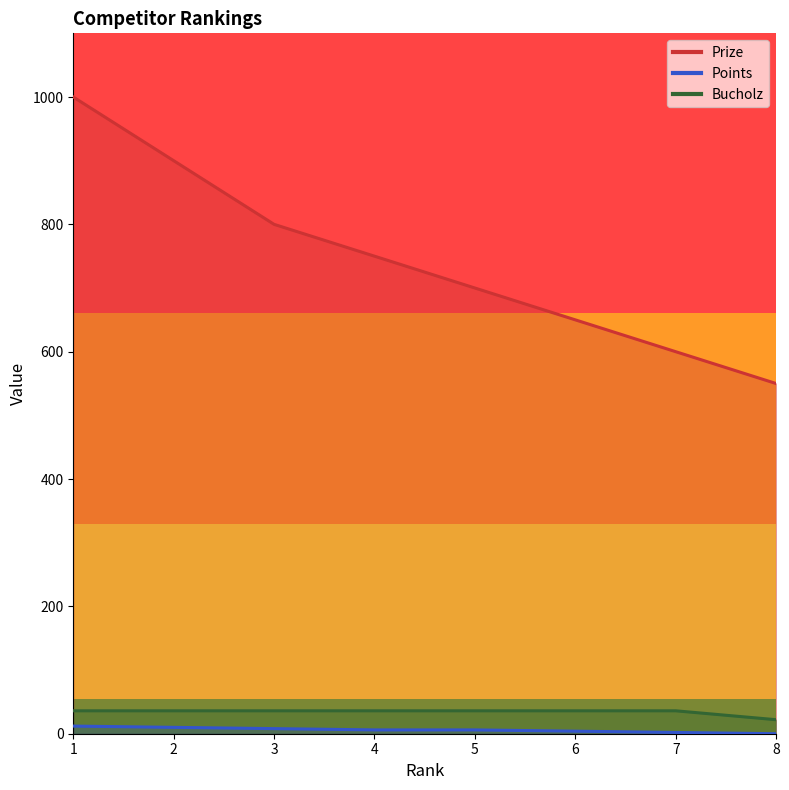

True or false: Prize and Bucholz cross at least once.

False